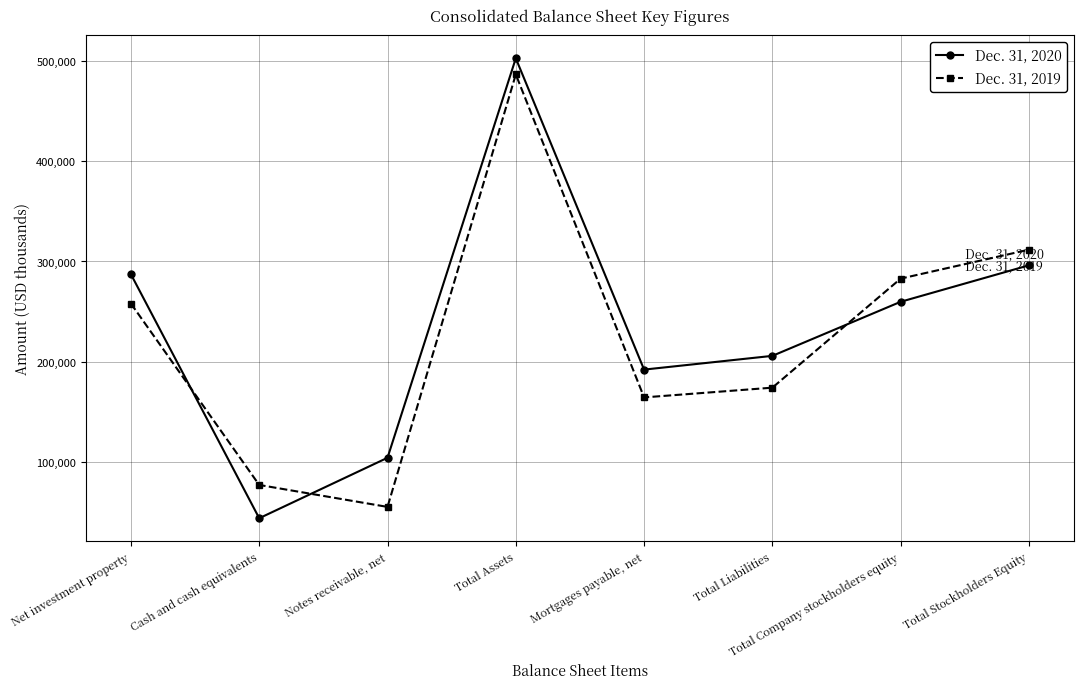

What are all the series names shown in the legend?

Dec. 31, 2020, Dec. 31, 2019